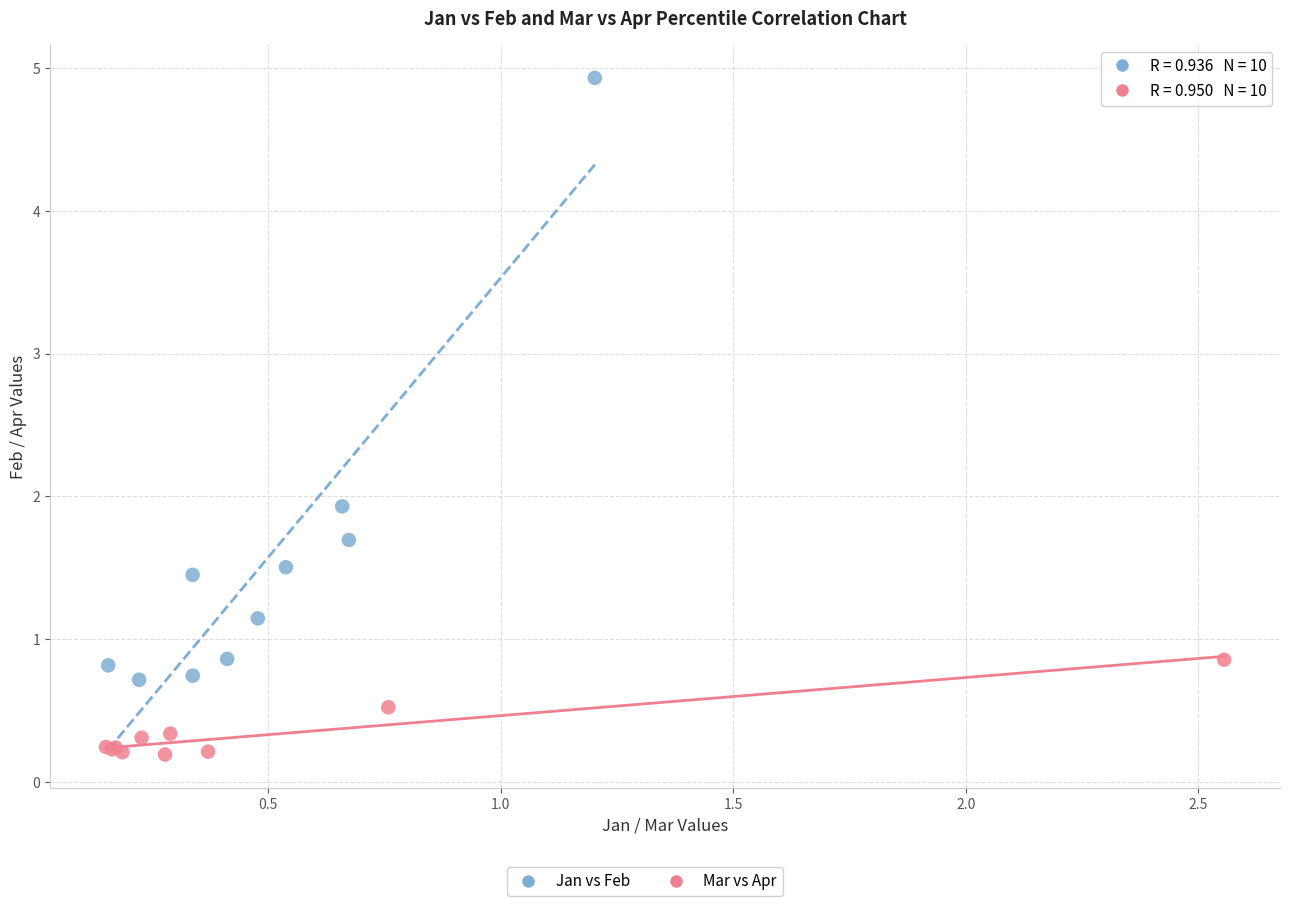

Which series contains the highest Y value?

Jan vs Feb